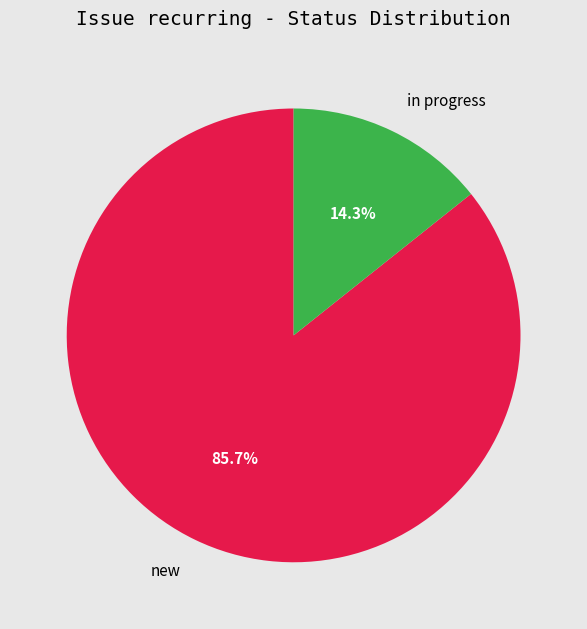

Rank the categories by value from lowest to highest.

in progress, new